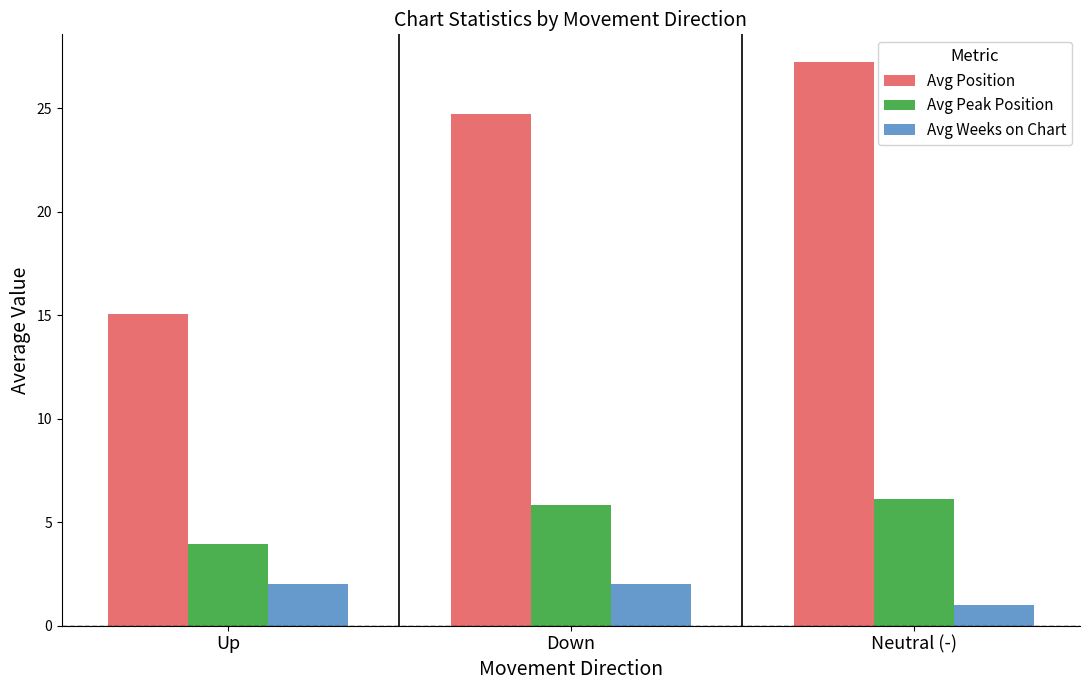

What is the difference between the Avg Weeks on Chart values at Neutral (-) and Down?

1.0